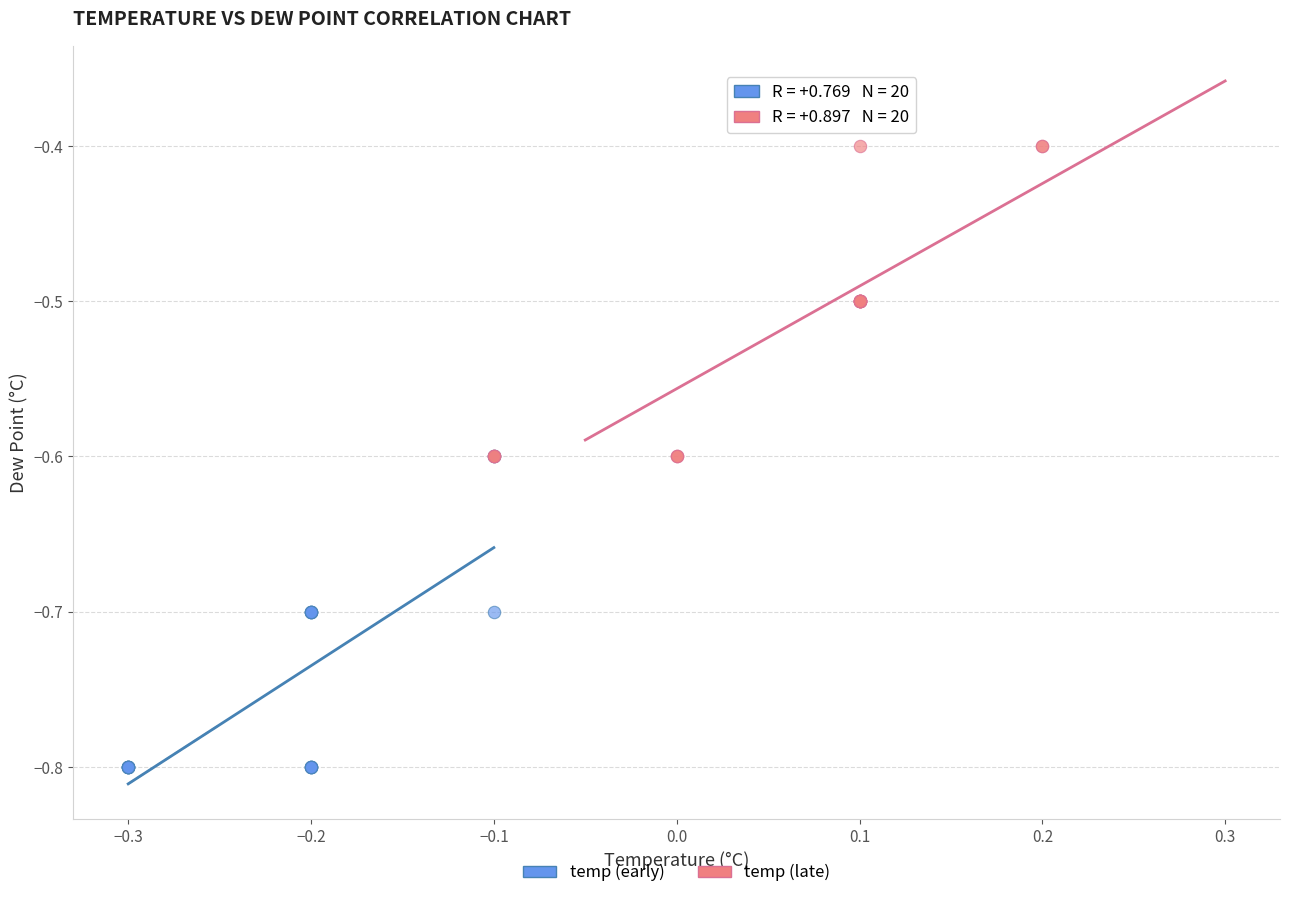

Which series reaches the minimum Y coordinate?

temp (early)